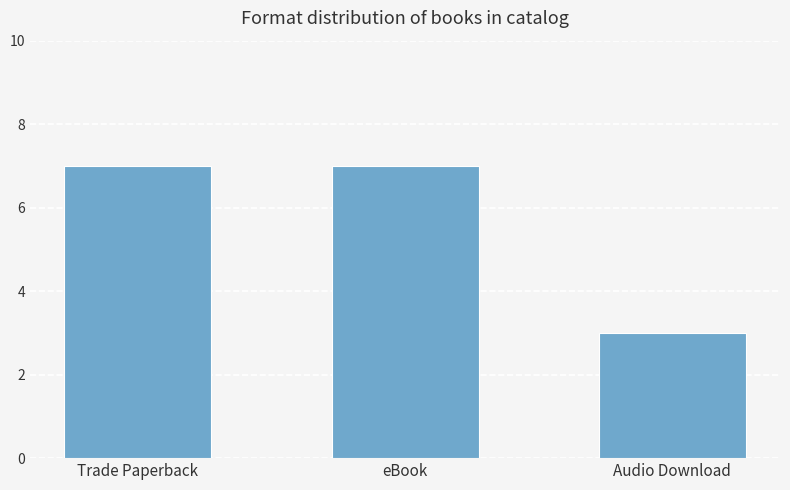

What is the change in value from eBook to Audio Download?

-4